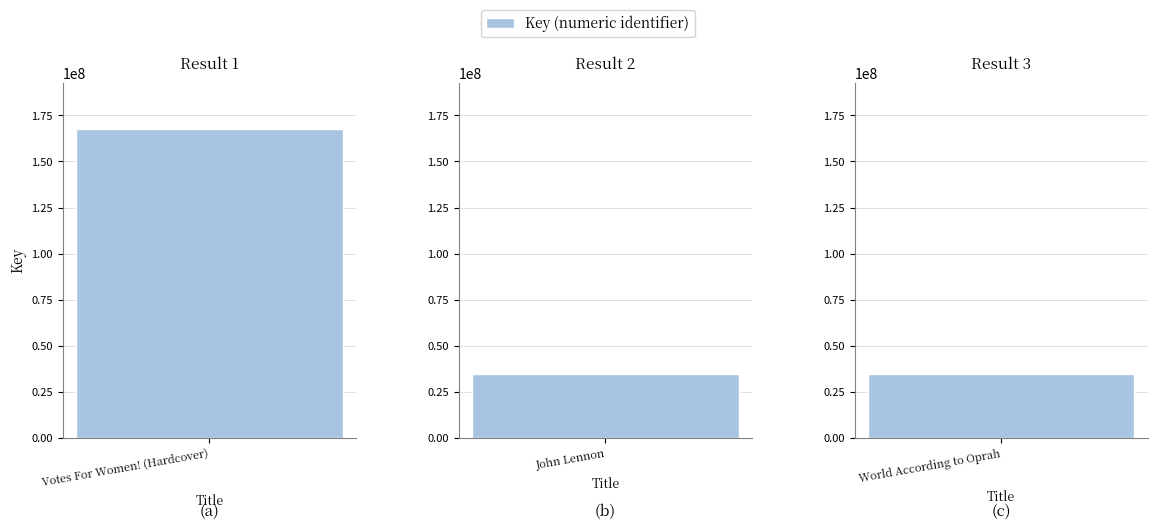

What is the label of the 3rd bar from the left?

World According to Oprah